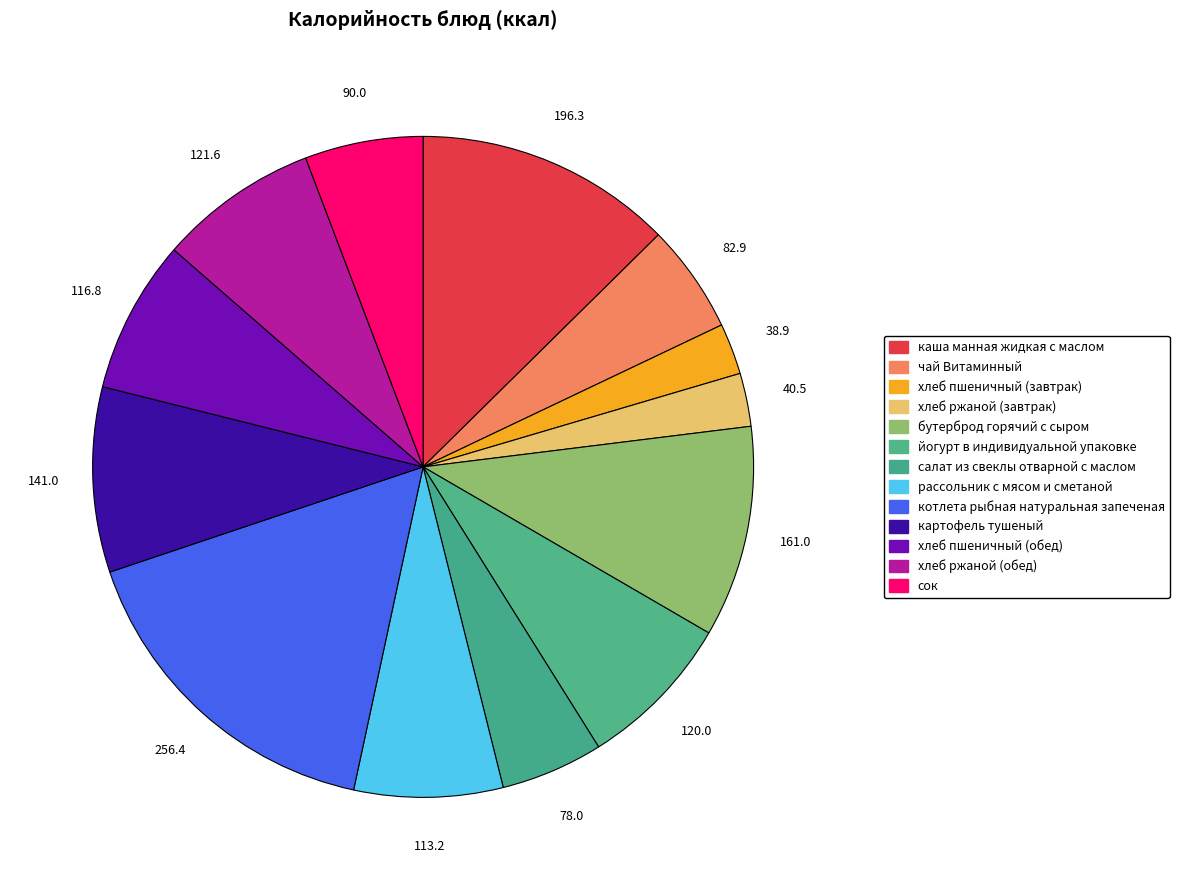

How many slices are in this pie chart?

13